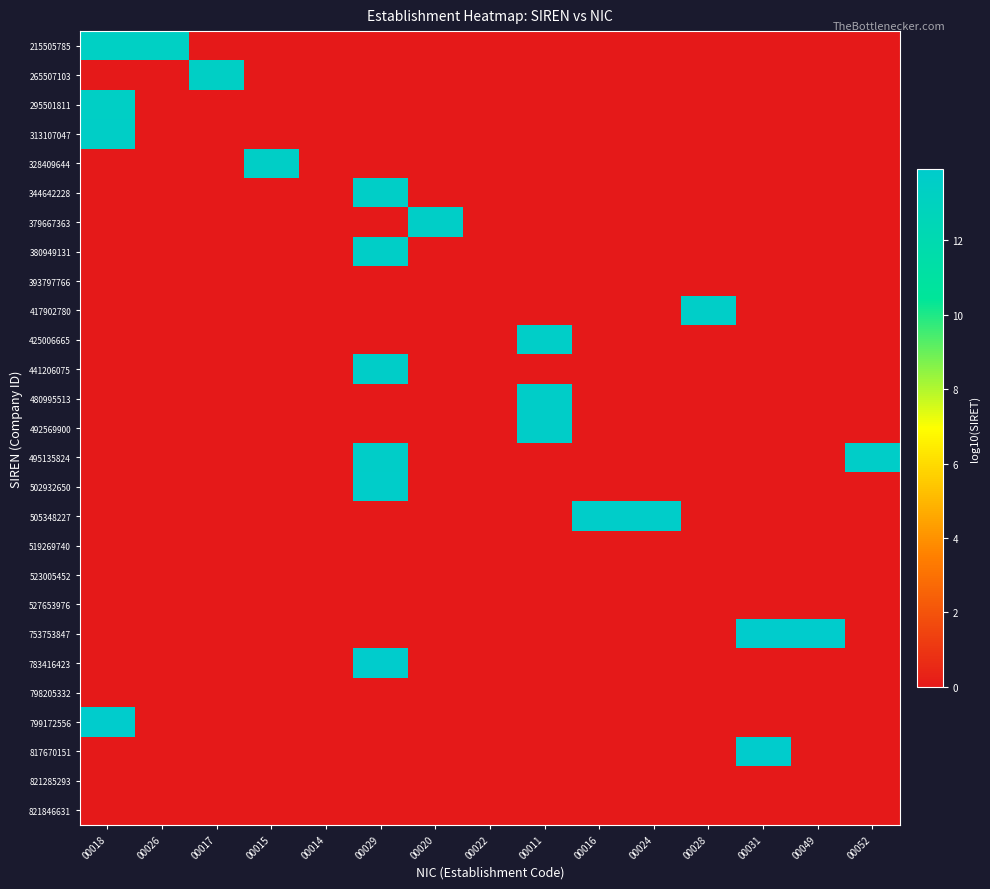

Reading left to right, extract all data points from this chart.

215505785: 00018=13.3	00026=13.3	00017=0.0	00015=0.0	00014=0.0	00029=0.0	00020=0.0	00022=0.0	00011=0.0	00016=0.0	00024=0.0	00028=0.0	00031=0.0	00049=0.0	00052=0.0
265507103: 00018=0.0	00026=0.0	00017=13.4	00015=0.0	00014=0.0	00029=0.0	00020=0.0	00022=0.0	00011=0.0	00016=0.0	00024=0.0	00028=0.0	00031=0.0	00049=0.0	00052=0.0
295501811: 00018=13.5	00026=0.0	00017=0.0	00015=0.0	00014=0.0	00029=0.0	00020=0.0	00022=0.0	00011=0.0	00016=0.0	00024=0.0	00028=0.0	00031=0.0	00049=0.0	00052=0.0
313107047: 00018=13.5	00026=0.0	00017=0.0	00015=0.0	00014=0.0	00029=0.0	00020=0.0	00022=0.0	00011=0.0	00016=0.0	00024=0.0	00028=0.0	00031=0.0	00049=0.0	00052=0.0
328409644: 00018=0.0	00026=0.0	00017=0.0	00015=13.5	00014=0.0	00029=0.0	00020=0.0	00022=0.0	00011=0.0	00016=0.0	00024=0.0	00028=0.0	00031=0.0	00049=0.0	00052=0.0
344642228: 00018=0.0	00026=0.0	00017=0.0	00015=0.0	00014=0.0	00029=13.5	00020=0.0	00022=0.0	00011=0.0	00016=0.0	00024=0.0	00028=0.0	00031=0.0	00049=0.0	00052=0.0
379667363: 00018=0.0	00026=0.0	00017=0.0	00015=0.0	00014=0.0	00029=0.0	00020=13.6	00022=0.0	00011=0.0	00016=0.0	00024=0.0	00028=0.0	00031=0.0	00049=0.0	00052=0.0
380949131: 00018=0.0	00026=0.0	00017=0.0	00015=0.0	00014=0.0	00029=13.6	00020=0.0	00022=0.0	00011=0.0	00016=0.0	00024=0.0	00028=0.0	00031=0.0	00049=0.0	00052=0.0
393797766: 00018=0.0	00026=0.0	00017=0.0	00015=0.0	00014=0.0	00029=0.0	00020=0.0	00022=0.0	00011=0.0	00016=0.0	00024=0.0	00028=0.0	00031=0.0	00049=0.0	00052=0.0
417902780: 00018=0.0	00026=0.0	00017=0.0	00015=0.0	00014=0.0	00029=0.0	00020=0.0	00022=0.0	00011=0.0	00016=0.0	00024=0.0	00028=13.6	00031=0.0	00049=0.0	00052=0.0
425006665: 00018=0.0	00026=0.0	00017=0.0	00015=0.0	00014=0.0	00029=0.0	00020=0.0	00022=0.0	00011=13.6	00016=0.0	00024=0.0	00028=0.0	00031=0.0	00049=0.0	00052=0.0
441206075: 00018=0.0	00026=0.0	00017=0.0	00015=0.0	00014=0.0	00029=13.6	00020=0.0	00022=0.0	00011=0.0	00016=0.0	00024=0.0	00028=0.0	00031=0.0	00049=0.0	00052=0.0
480995513: 00018=0.0	00026=0.0	00017=0.0	00015=0.0	00014=0.0	00029=0.0	00020=0.0	00022=0.0	00011=13.7	00016=0.0	00024=0.0	00028=0.0	00031=0.0	00049=0.0	00052=0.0
492569900: 00018=0.0	00026=0.0	00017=0.0	00015=0.0	00014=0.0	00029=0.0	00020=0.0	00022=0.0	00011=13.7	00016=0.0	00024=0.0	00028=0.0	00031=0.0	00049=0.0	00052=0.0
495135824: 00018=0.0	00026=0.0	00017=0.0	00015=0.0	00014=0.0	00029=13.7	00020=0.0	00022=0.0	00011=0.0	00016=0.0	00024=0.0	00028=0.0	00031=0.0	00049=0.0	00052=13.7
502932650: 00018=0.0	00026=0.0	00017=0.0	00015=0.0	00014=0.0	00029=13.7	00020=0.0	00022=0.0	00011=0.0	00016=0.0	00024=0.0	00028=0.0	00031=0.0	00049=0.0	00052=0.0
505348227: 00018=0.0	00026=0.0	00017=0.0	00015=0.0	00014=0.0	00029=0.0	00020=0.0	00022=0.0	00011=0.0	00016=13.7	00024=13.7	00028=0.0	00031=0.0	00049=0.0	00052=0.0
519269740: 00018=0.0	00026=0.0	00017=0.0	00015=0.0	00014=0.0	00029=0.0	00020=0.0	00022=0.0	00011=0.0	00016=0.0	00024=0.0	00028=0.0	00031=0.0	00049=0.0	00052=0.0
523005452: 00018=0.0	00026=0.0	00017=0.0	00015=0.0	00014=0.0	00029=0.0	00020=0.0	00022=0.0	00011=0.0	00016=0.0	00024=0.0	00028=0.0	00031=0.0	00049=0.0	00052=0.0
527653976: 00018=0.0	00026=0.0	00017=0.0	00015=0.0	00014=0.0	00029=0.0	00020=0.0	00022=0.0	00011=0.0	00016=0.0	00024=0.0	00028=0.0	00031=0.0	00049=0.0	00052=0.0
753753847: 00018=0.0	00026=0.0	00017=0.0	00015=0.0	00014=0.0	00029=0.0	00020=0.0	00022=0.0	00011=0.0	00016=0.0	00024=0.0	00028=0.0	00031=13.9	00049=13.9	00052=0.0
783416423: 00018=0.0	00026=0.0	00017=0.0	00015=0.0	00014=0.0	00029=13.9	00020=0.0	00022=0.0	00011=0.0	00016=0.0	00024=0.0	00028=0.0	00031=0.0	00049=0.0	00052=0.0
798205332: 00018=0.0	00026=0.0	00017=0.0	00015=0.0	00014=0.0	00029=0.0	00020=0.0	00022=0.0	00011=0.0	00016=0.0	00024=0.0	00028=0.0	00031=0.0	00049=0.0	00052=0.0
799172556: 00018=13.9	00026=0.0	00017=0.0	00015=0.0	00014=0.0	00029=0.0	00020=0.0	00022=0.0	00011=0.0	00016=0.0	00024=0.0	00028=0.0	00031=0.0	00049=0.0	00052=0.0
817670151: 00018=0.0	00026=0.0	00017=0.0	00015=0.0	00014=0.0	00029=0.0	00020=0.0	00022=0.0	00011=0.0	00016=0.0	00024=0.0	00028=0.0	00031=13.9	00049=0.0	00052=0.0
821285293: 00018=0.0	00026=0.0	00017=0.0	00015=0.0	00014=0.0	00029=0.0	00020=0.0	00022=0.0	00011=0.0	00016=0.0	00024=0.0	00028=0.0	00031=0.0	00049=0.0	00052=0.0
821846631: 00018=0.0	00026=0.0	00017=0.0	00015=0.0	00014=0.0	00029=0.0	00020=0.0	00022=0.0	00011=0.0	00016=0.0	00024=0.0	00028=0.0	00031=0.0	00049=0.0	00052=0.0